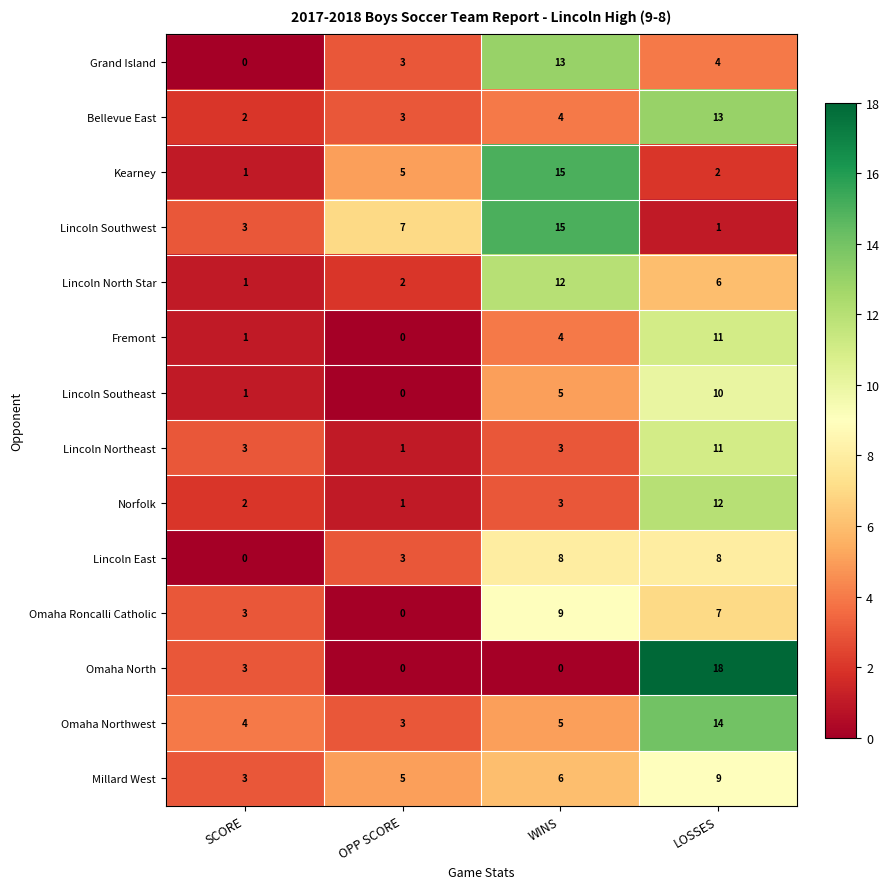

Where is Omaha North nearest to the value 9?

SCORE